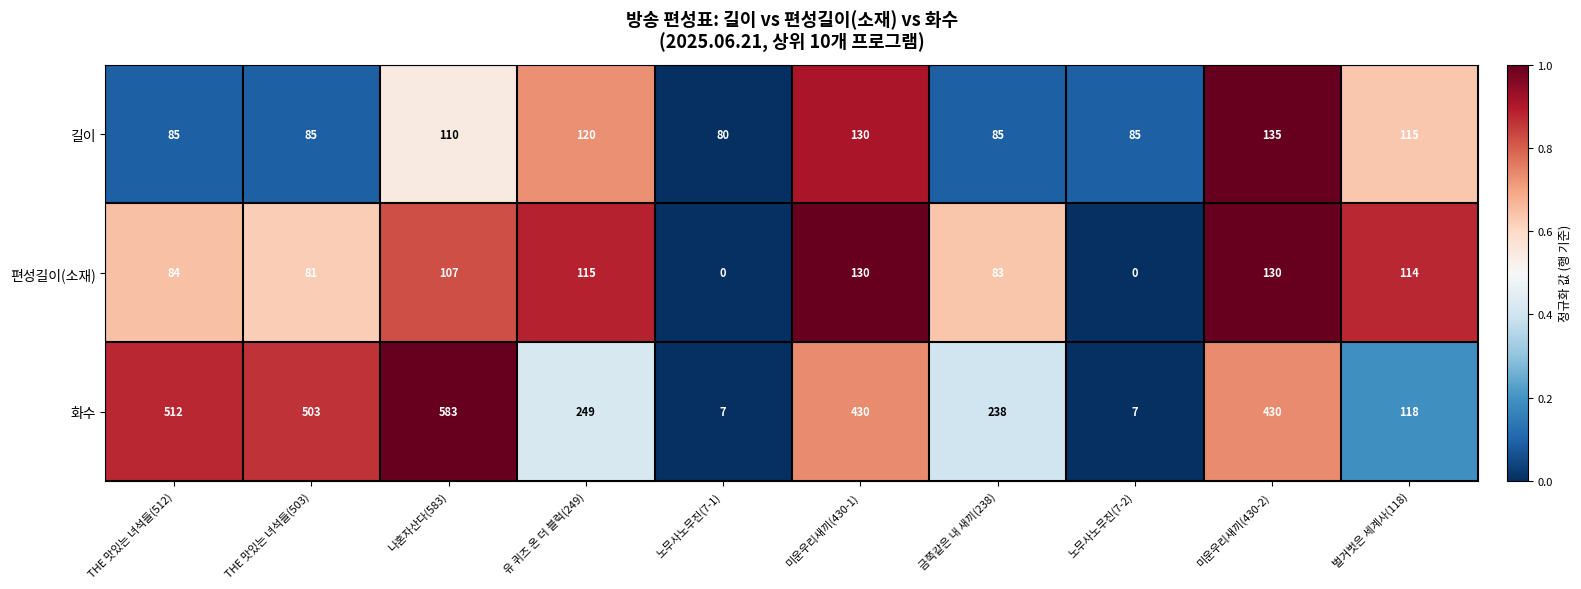

Reading left to right, extract all data points from this chart.

길이: 85	85	110	120	80	130	85	85	135	115
편성길이(소재): 84	81	107	115	0	130	83	0	130	114
화수: 512	503	583	249	7	430	238	7	430	118